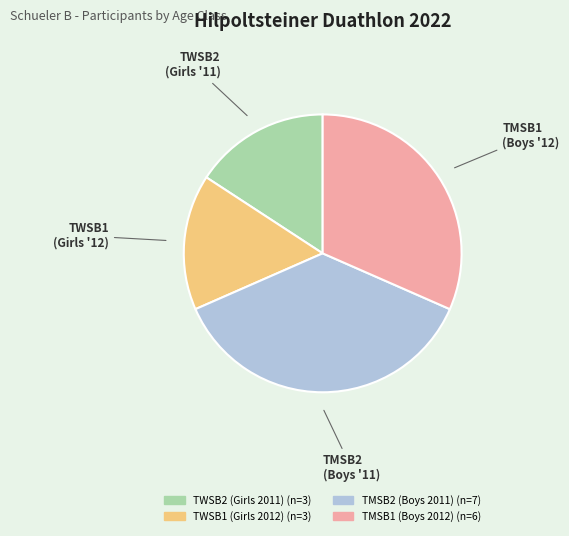

Combined, do TWSB1 and TMSB2 account for over 50%?

Yes